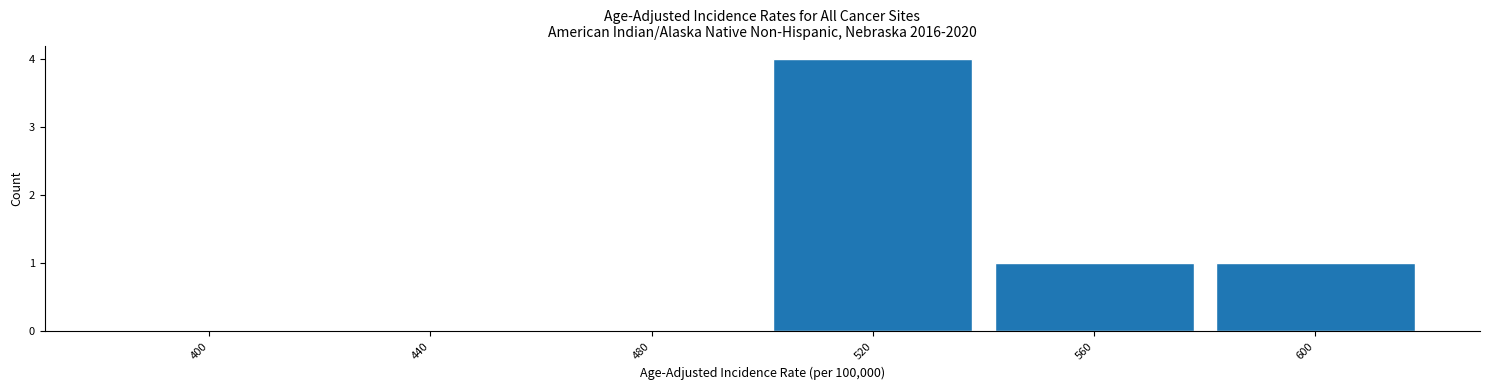

Over which range of the x-axis is the bar tallest?

500 to 540